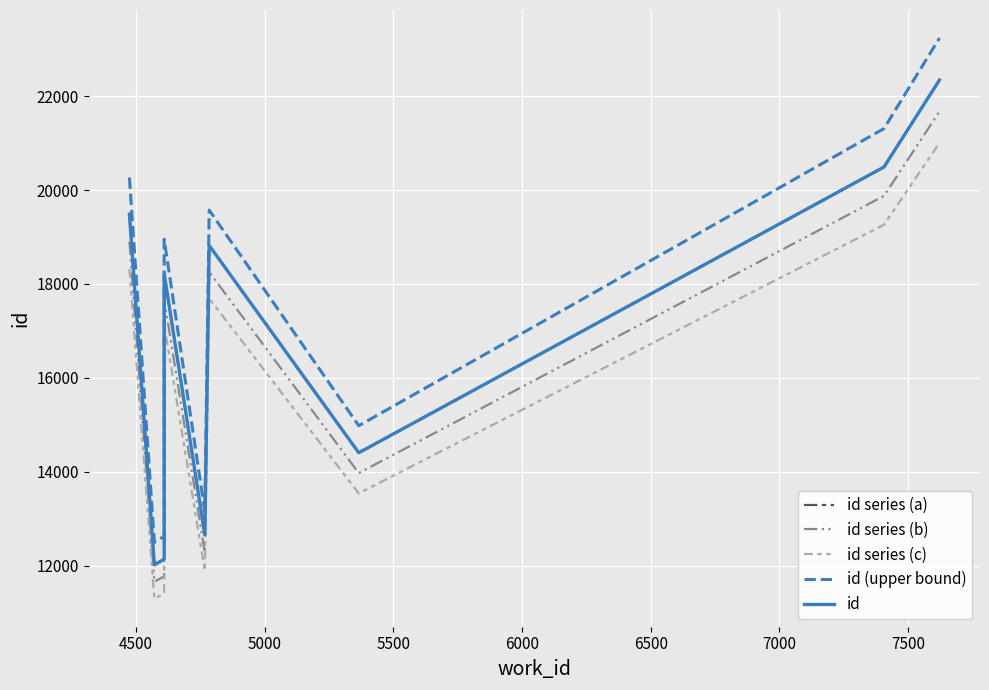

Which series has the largest total across all categories?

id (upper bound)